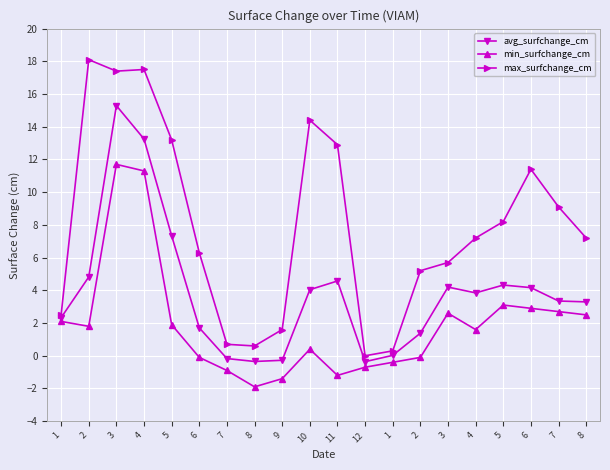

How many positive values does the max_surfchange_cm series have?

19